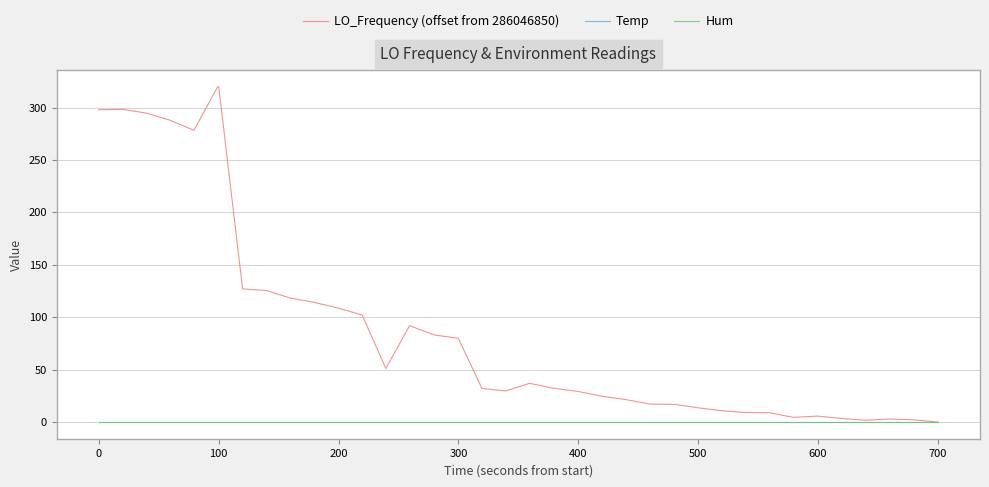

True or false: Temp and Hum cross at least once.

False